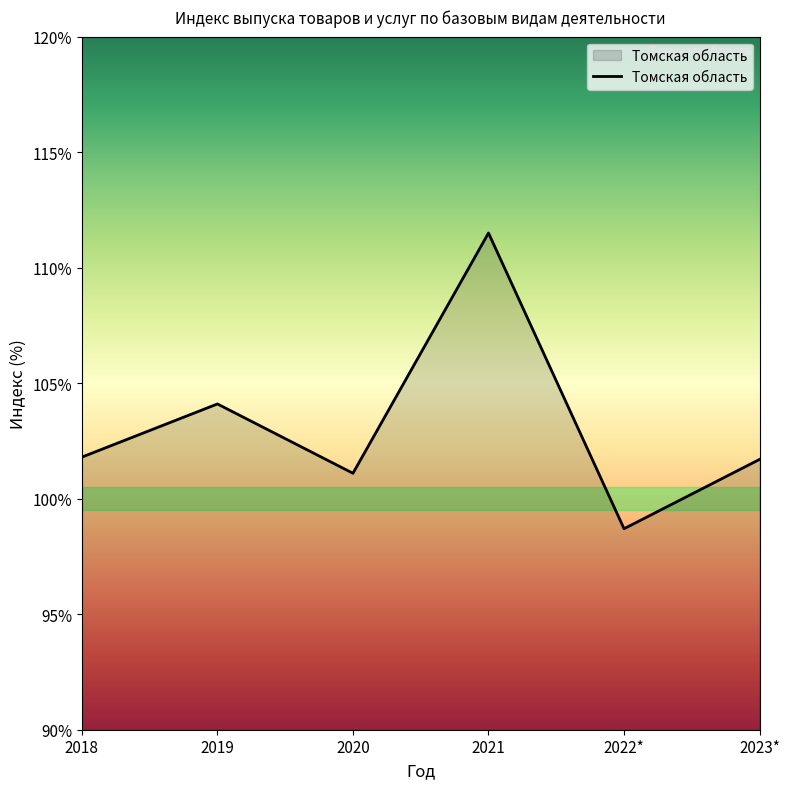

How many series are shown in this chart?

1